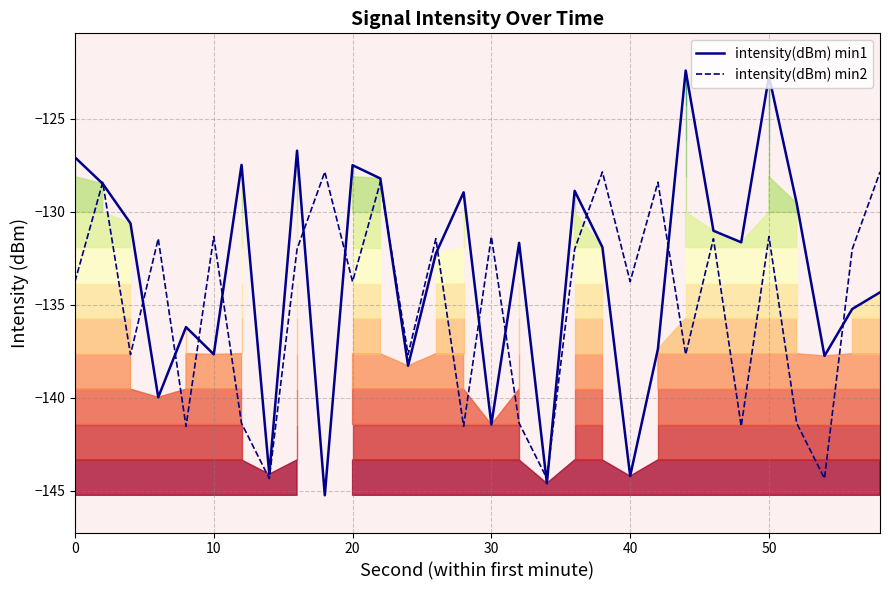

Reading left to right, what are all the values shown in this chart?

intensity(dBm) min1: -127.1	-128.5	-130.6	-140.0	-136.2	-137.7	-127.5	-144.1	-126.7	-145.2	-127.5	-128.2	-138.3	-132.3	-129.0	-141.4	-131.7	-144.6	-128.9	-131.9	-144.2	-137.4	-122.4	-131.0	-131.7	-122.7	-129.6	-137.8	-135.2	-134.3
intensity(dBm) min2: -133.8	-128.4	-137.7	-131.5	-141.5	-131.3	-141.4	-144.3	-132.0	-127.9	-133.8	-128.4	-137.7	-131.5	-141.5	-131.3	-141.4	-144.3	-132.0	-127.9	-133.8	-128.4	-137.7	-131.5	-141.5	-131.3	-141.4	-144.3	-132.0	-127.9